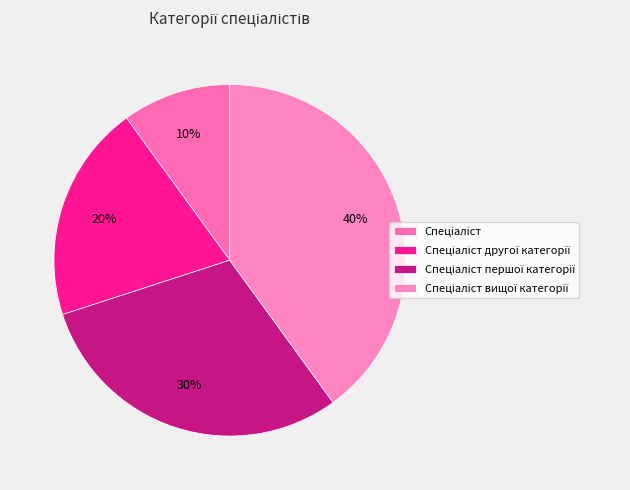

To the nearest percent, what is the difference between the largest and smallest slice percentages?

30%